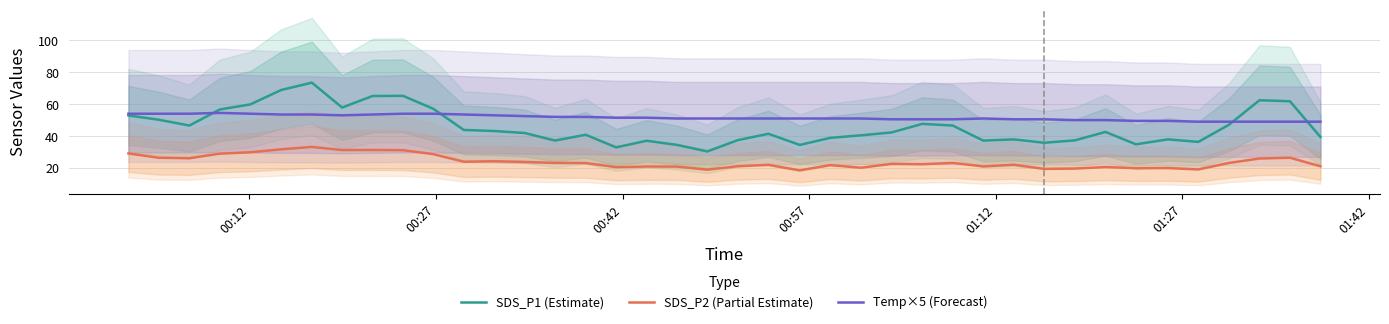

What is the highest value of the SDS_P1 (Estimate) series?

73.5